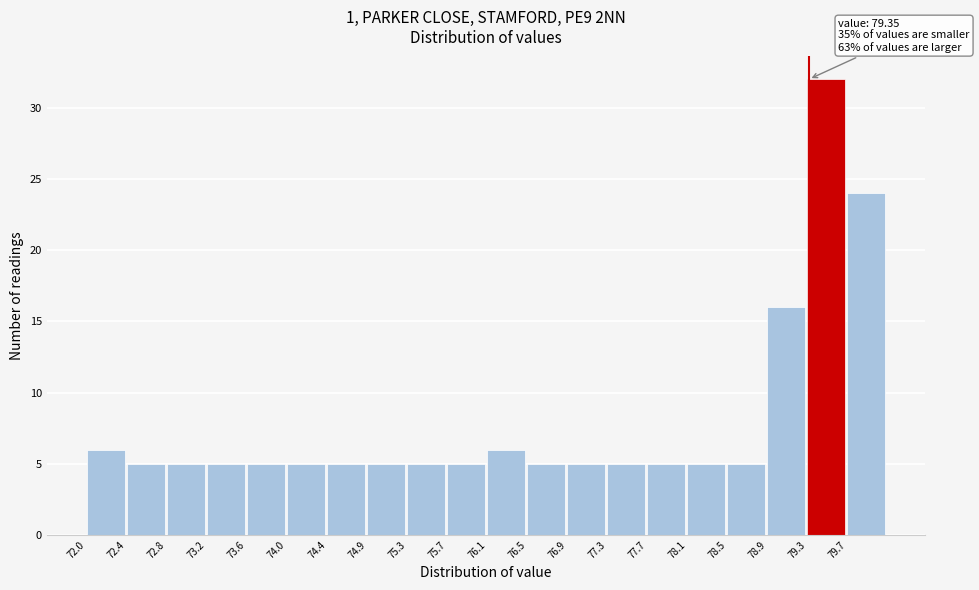

Over which range of the x-axis is the bar tallest?

79.35 to 79.75